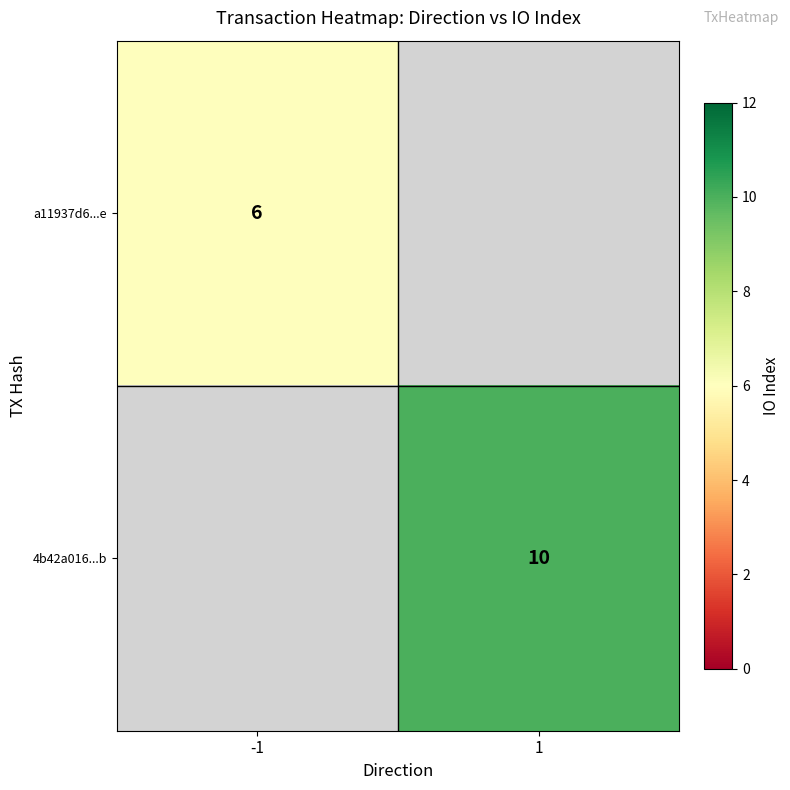

What is the smallest value displayed?

6.0